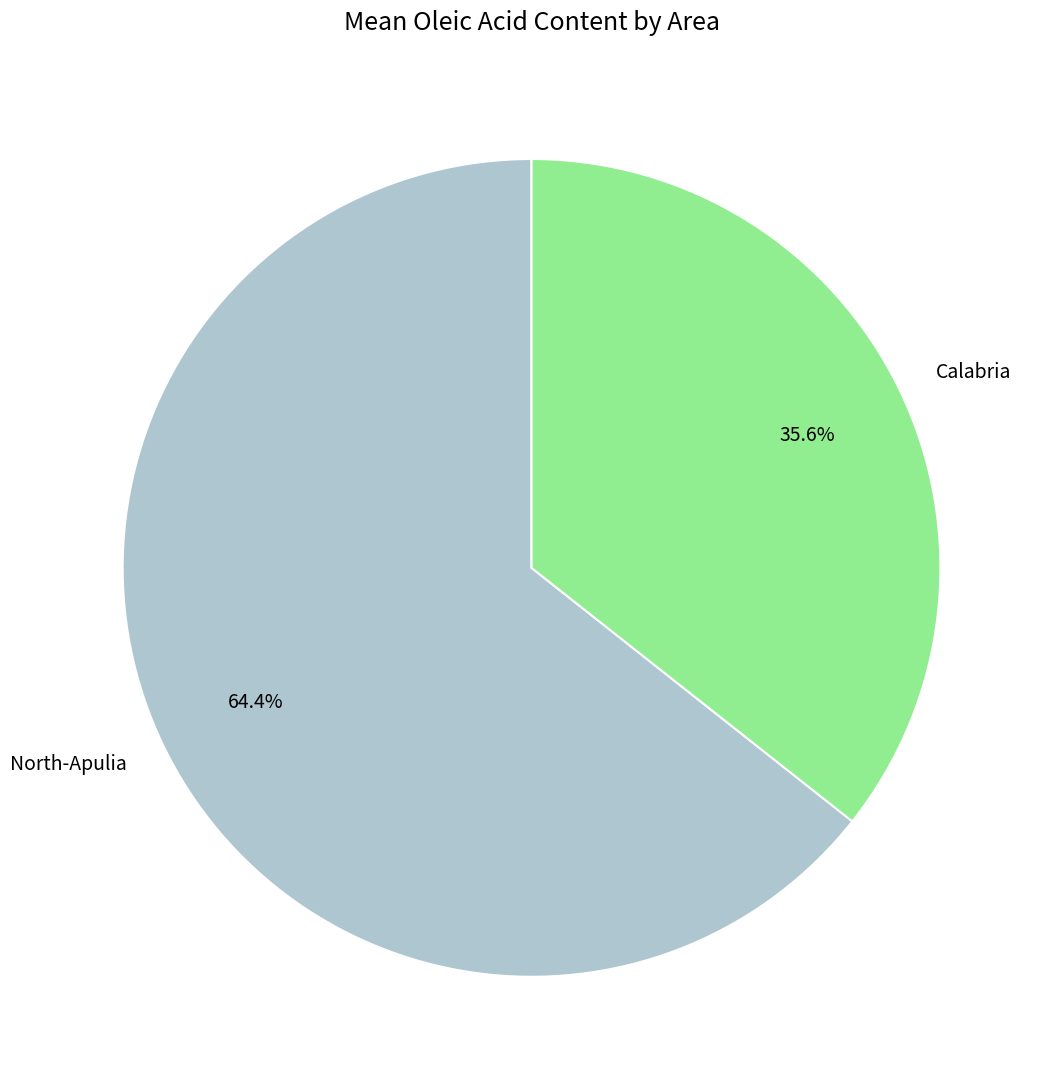

How many slices are in this pie chart?

2